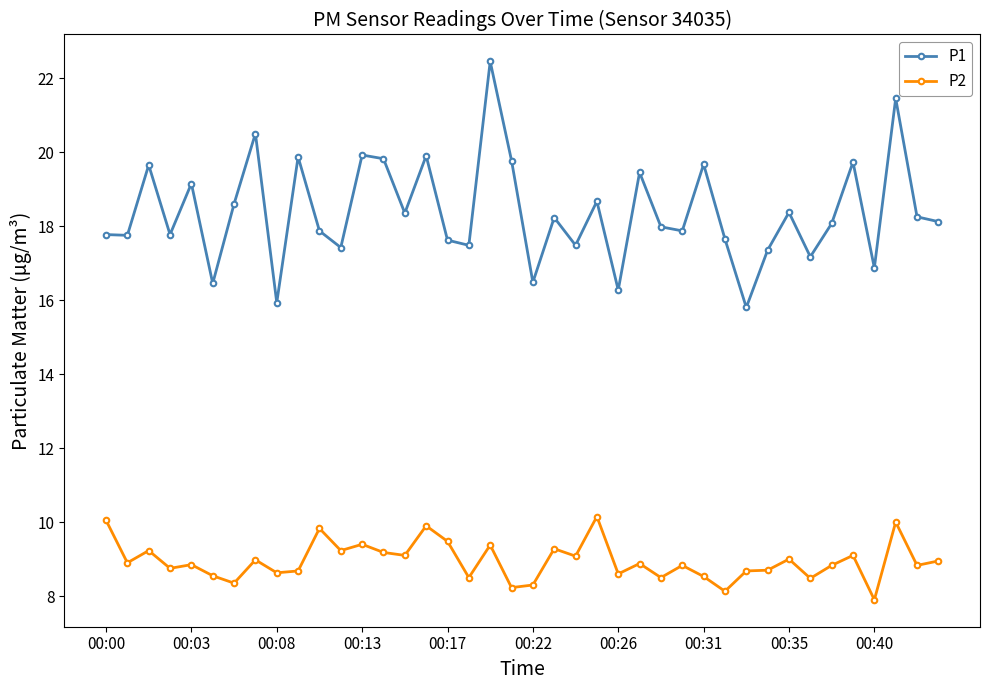

What is the minimum value shown in the chart?

7.9